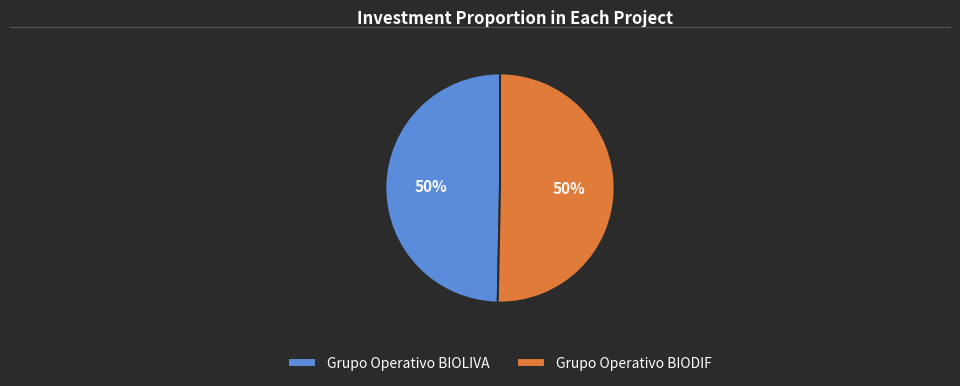

To the nearest percent, what is the average slice percentage?

50%